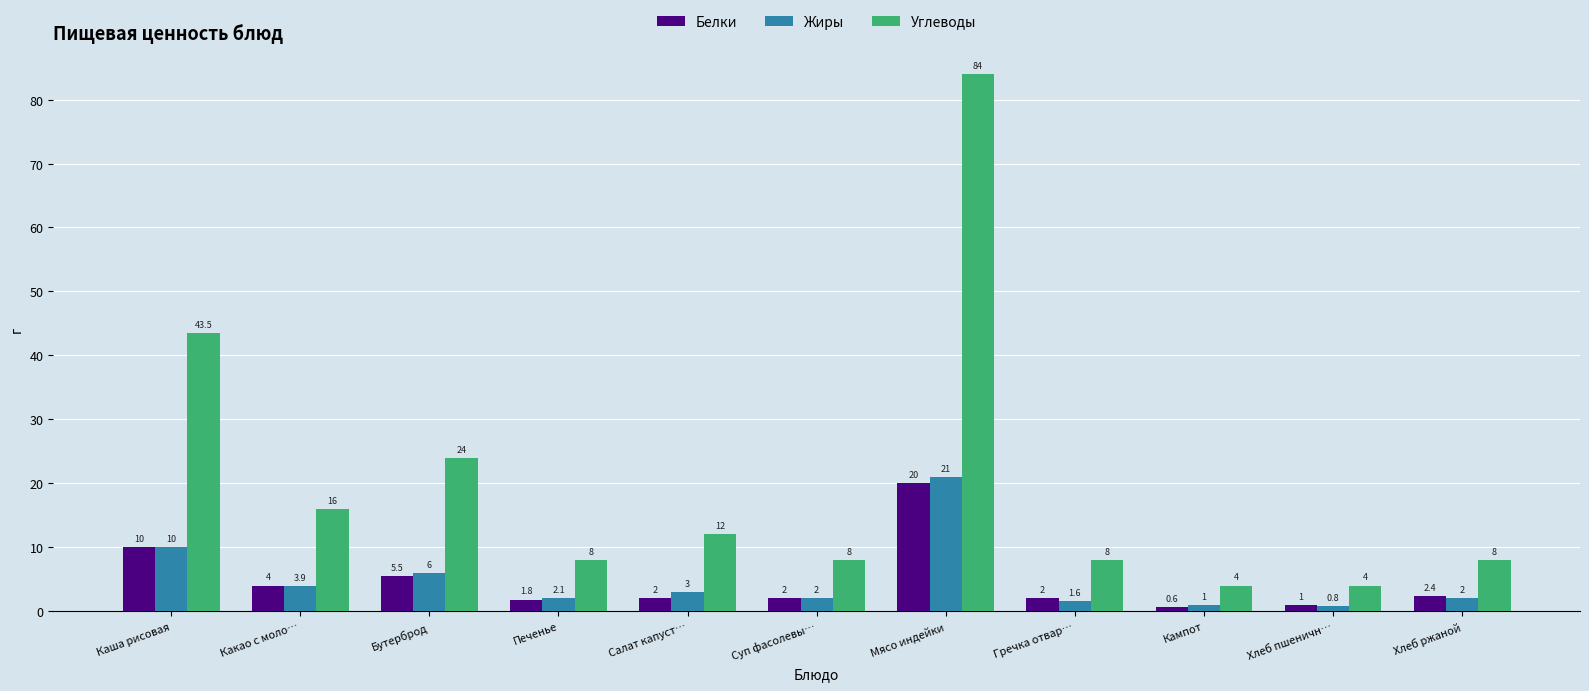

Reading right to left, transcribe all the data shown in this chart.

Белки: 2.4	1.0	0.6	2.0	20.0	2.0	2.0	1.8	5.5	4.0	10.0
Жиры: 2.0	0.8	1.0	1.6	21.0	2.0	3.0	2.1	6.0	3.9	10.0
Углеводы: 8.0	4.0	4.0	8.0	84.0	8.0	12.0	8.0	24.0	16.0	43.5